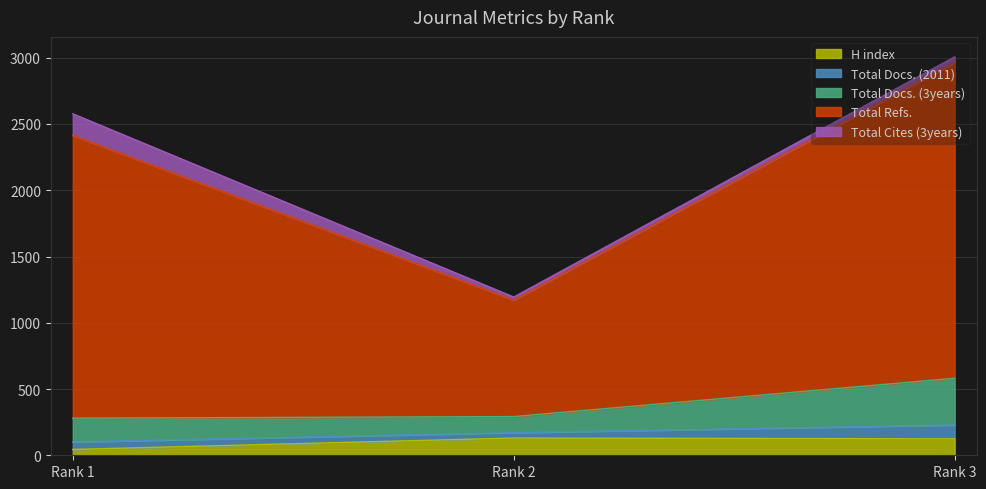

Is it true that Total Refs. equals 521 at Rank 2?

False